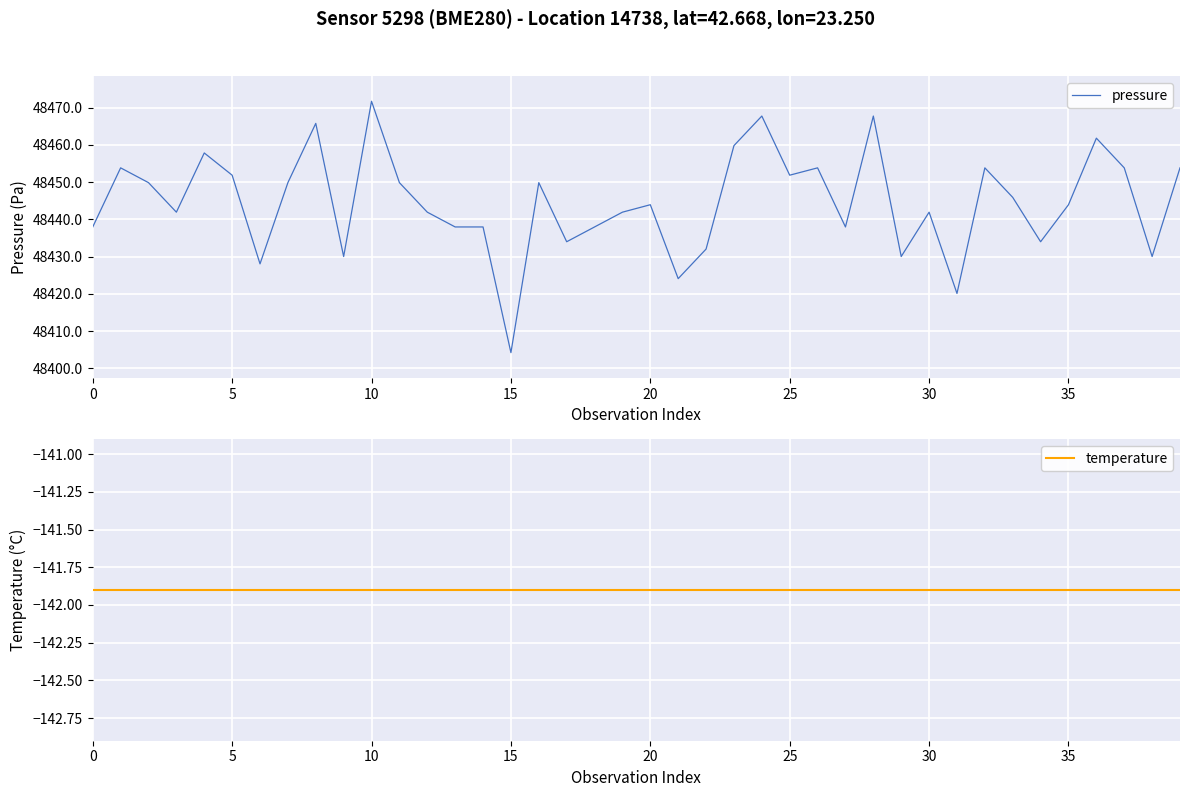

How many lines are shown in the chart?

2